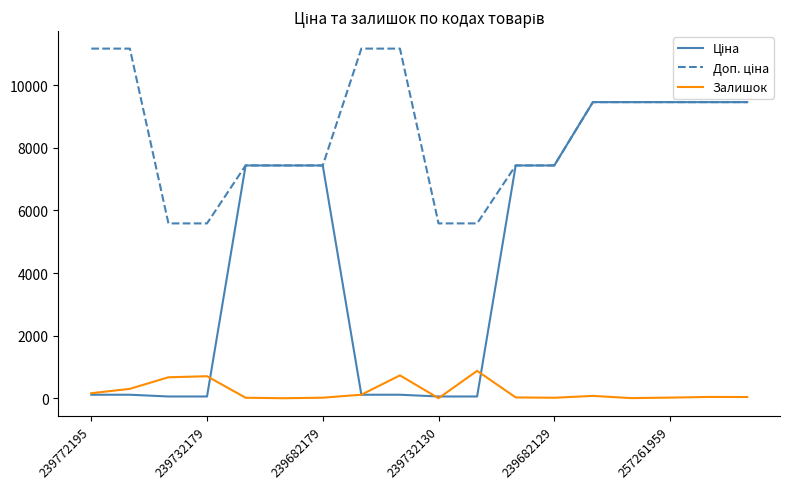

What is the greatest value displayed?

11169.0